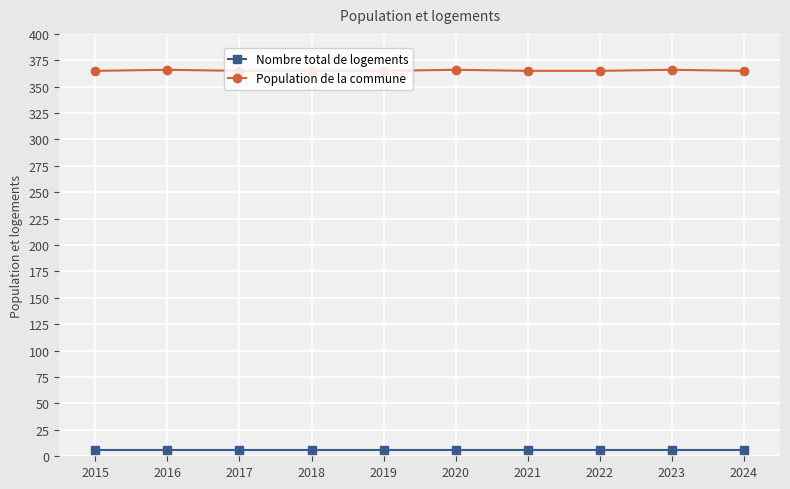

What is the smallest value displayed?

6